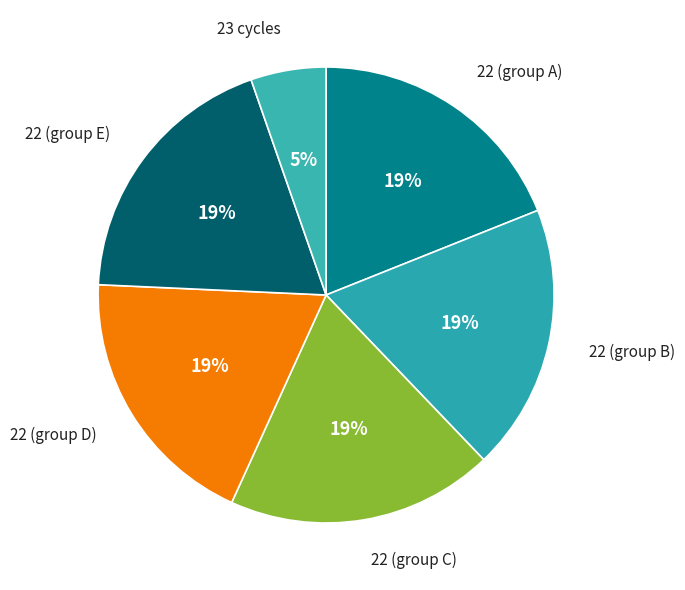

Count the number of slices in the pie.

6